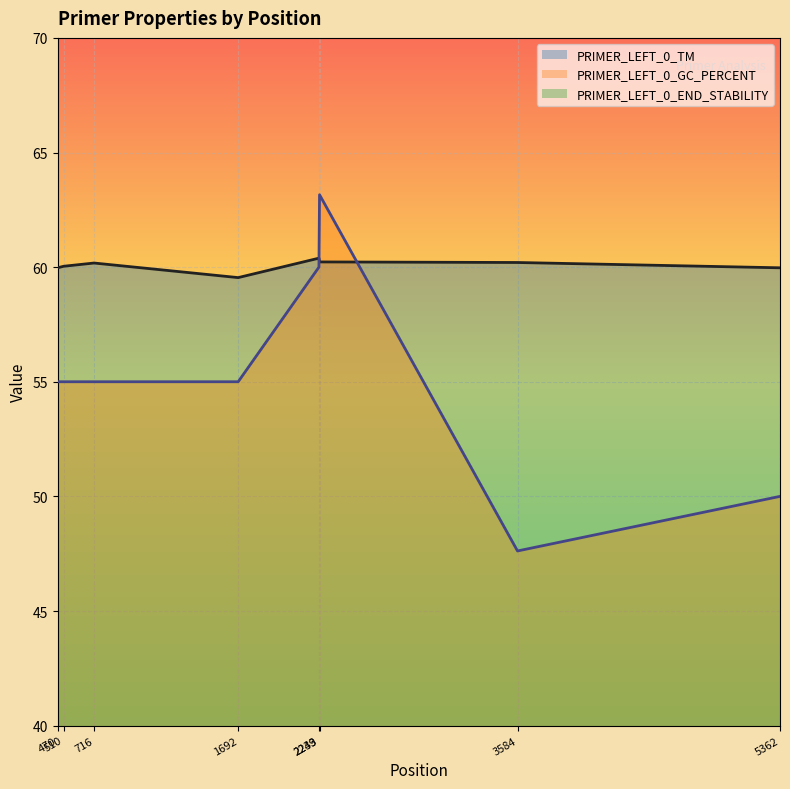

Which category has the lowest value across all series?

3584